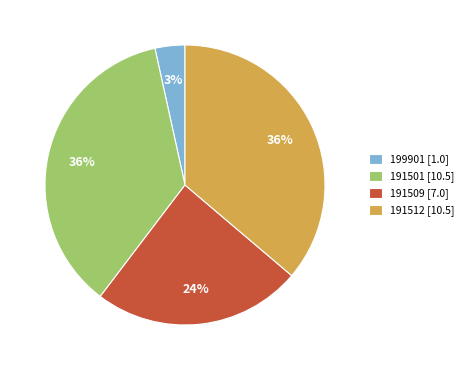

Which slice is the smallest?

199901 [1.0]